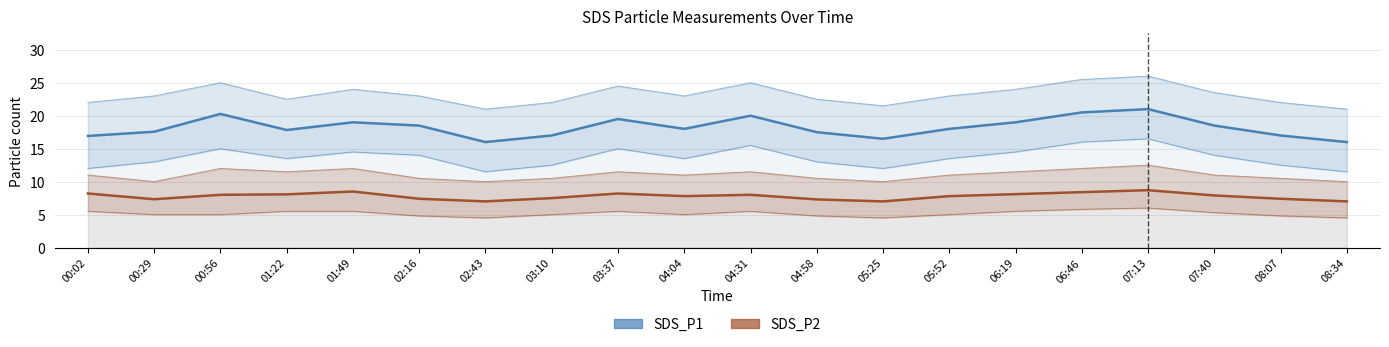

How many interior local valleys does the SDS_P2 series have?

4